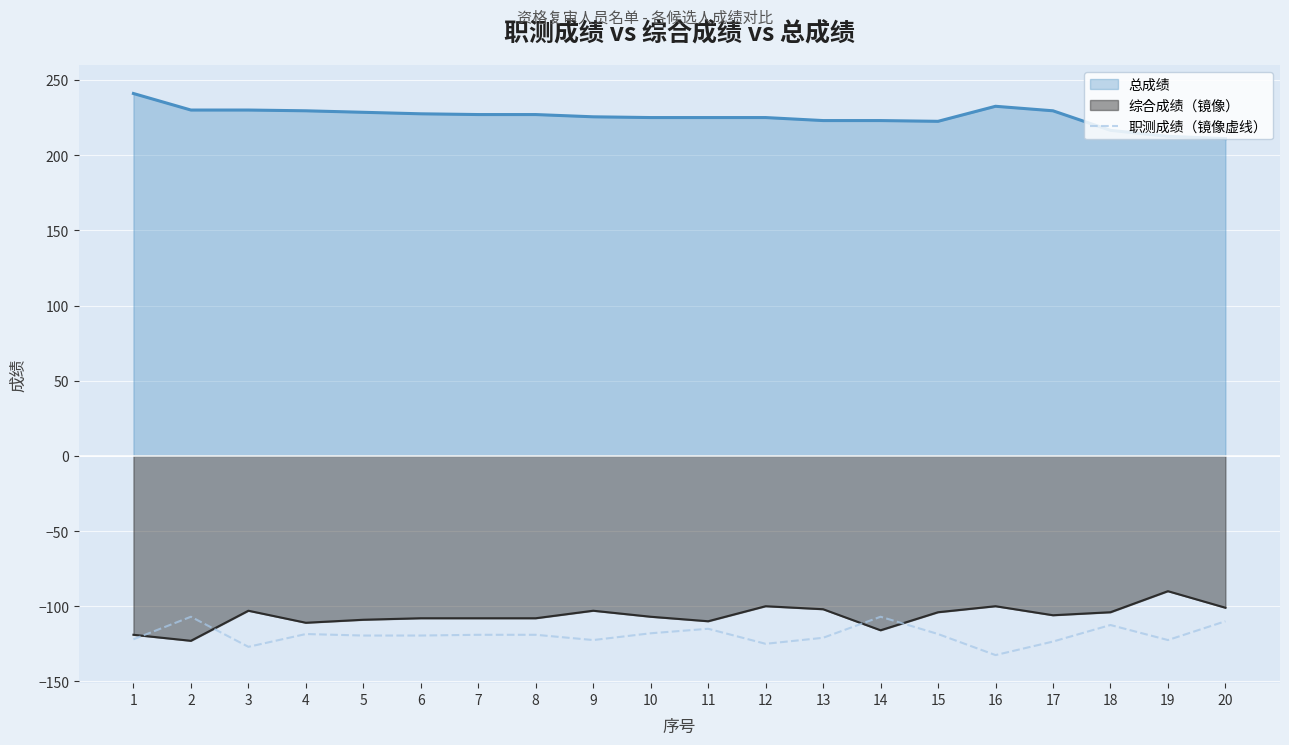

Where is the data nearest to the value -119?

7